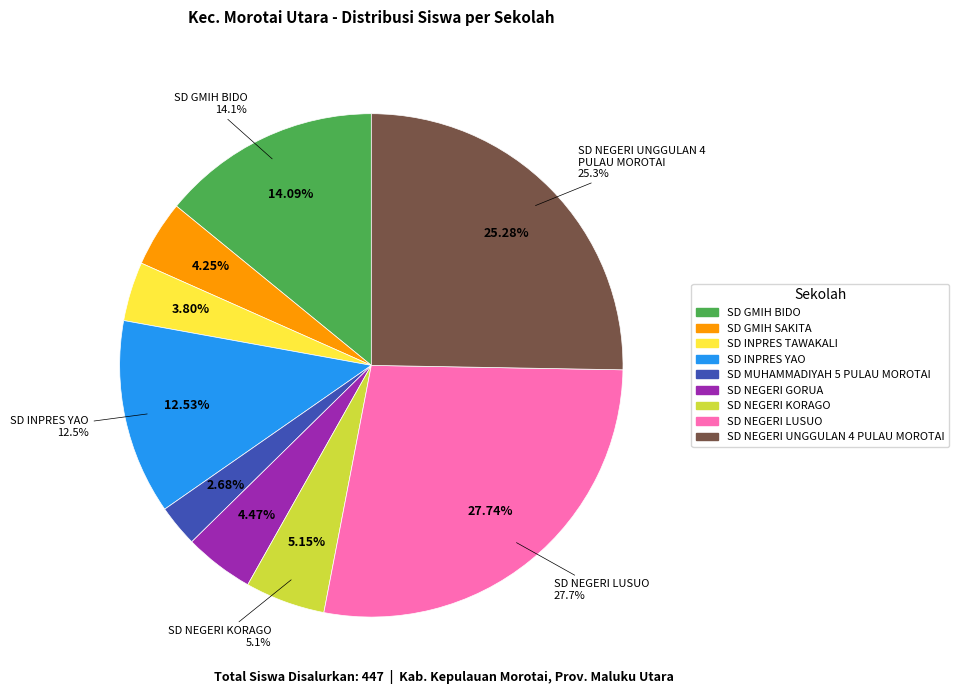

To the nearest percent, what is the average slice percentage?

11%